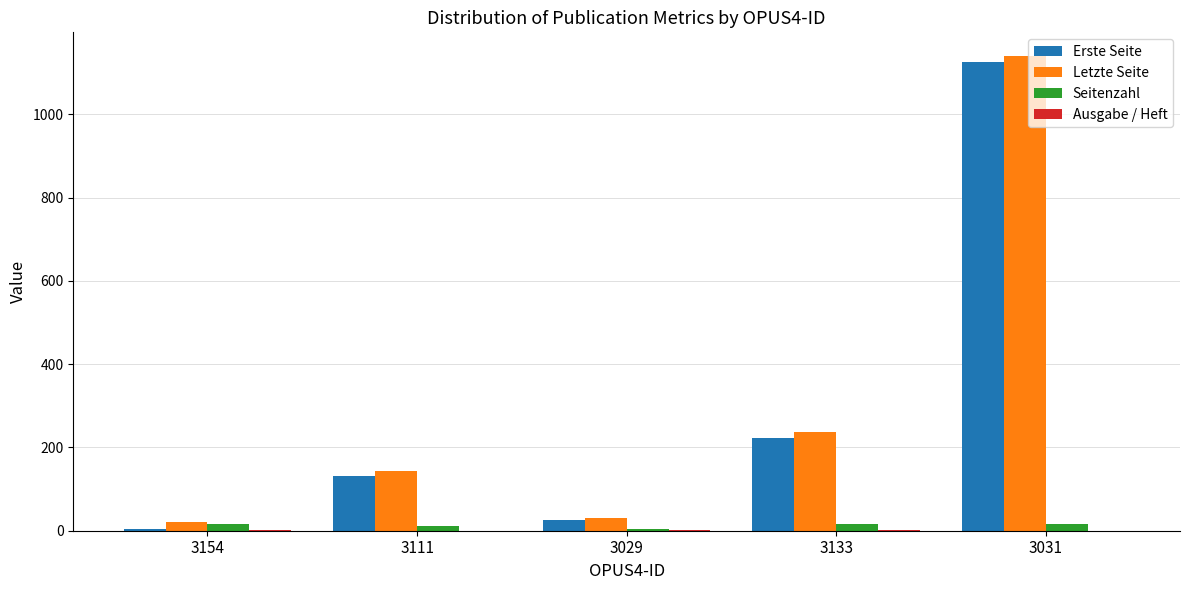

What is the total value across all series at 3029?

63